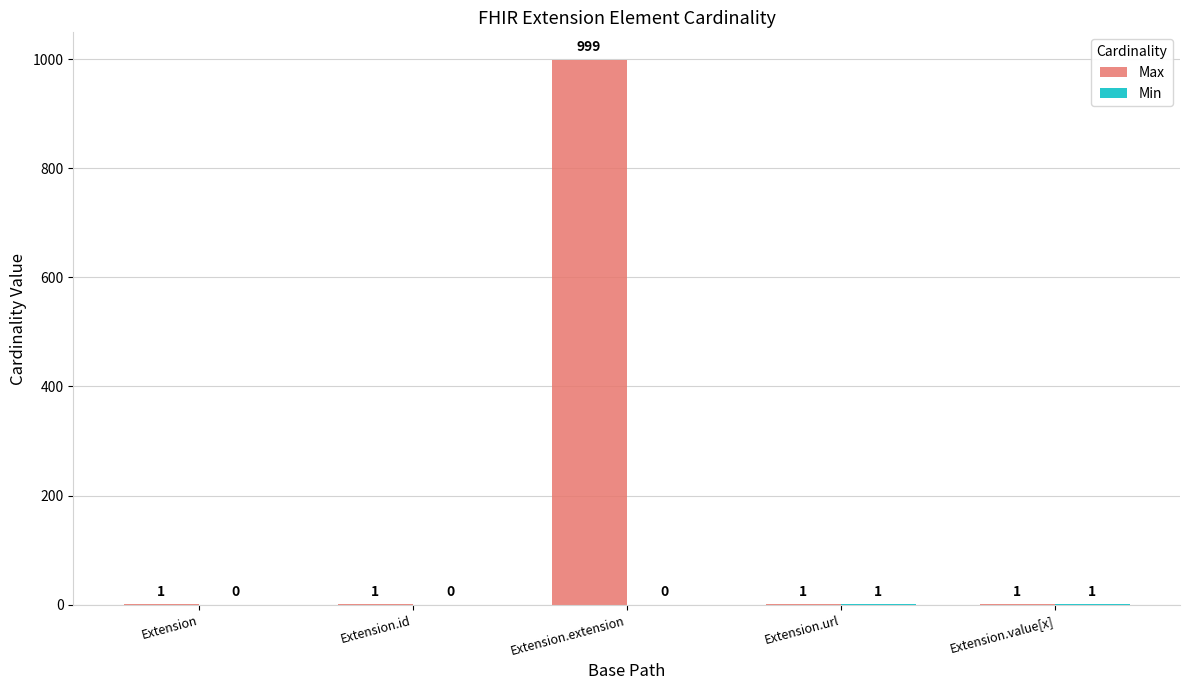

Which series has the largest total across all categories?

Max